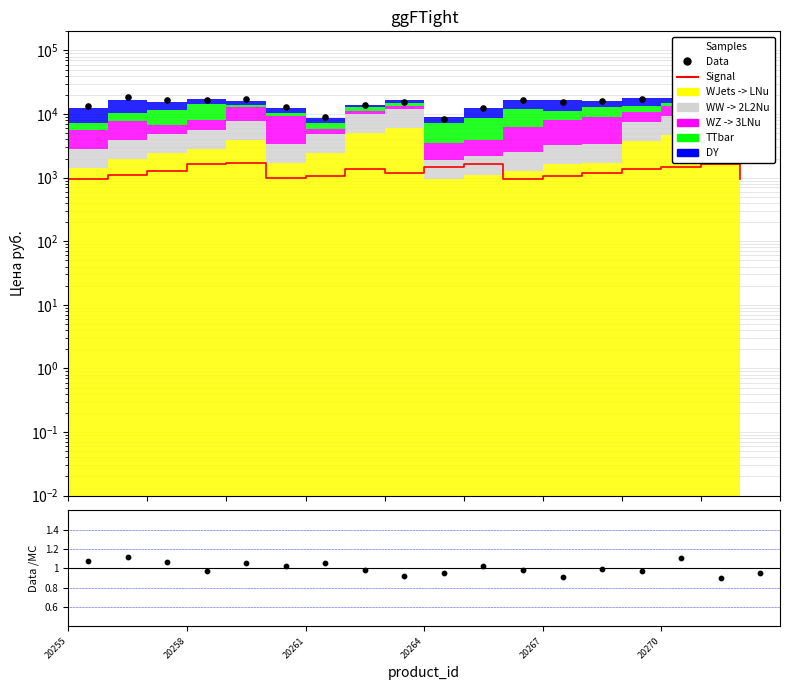

Which series has the largest total across all categories?

Data